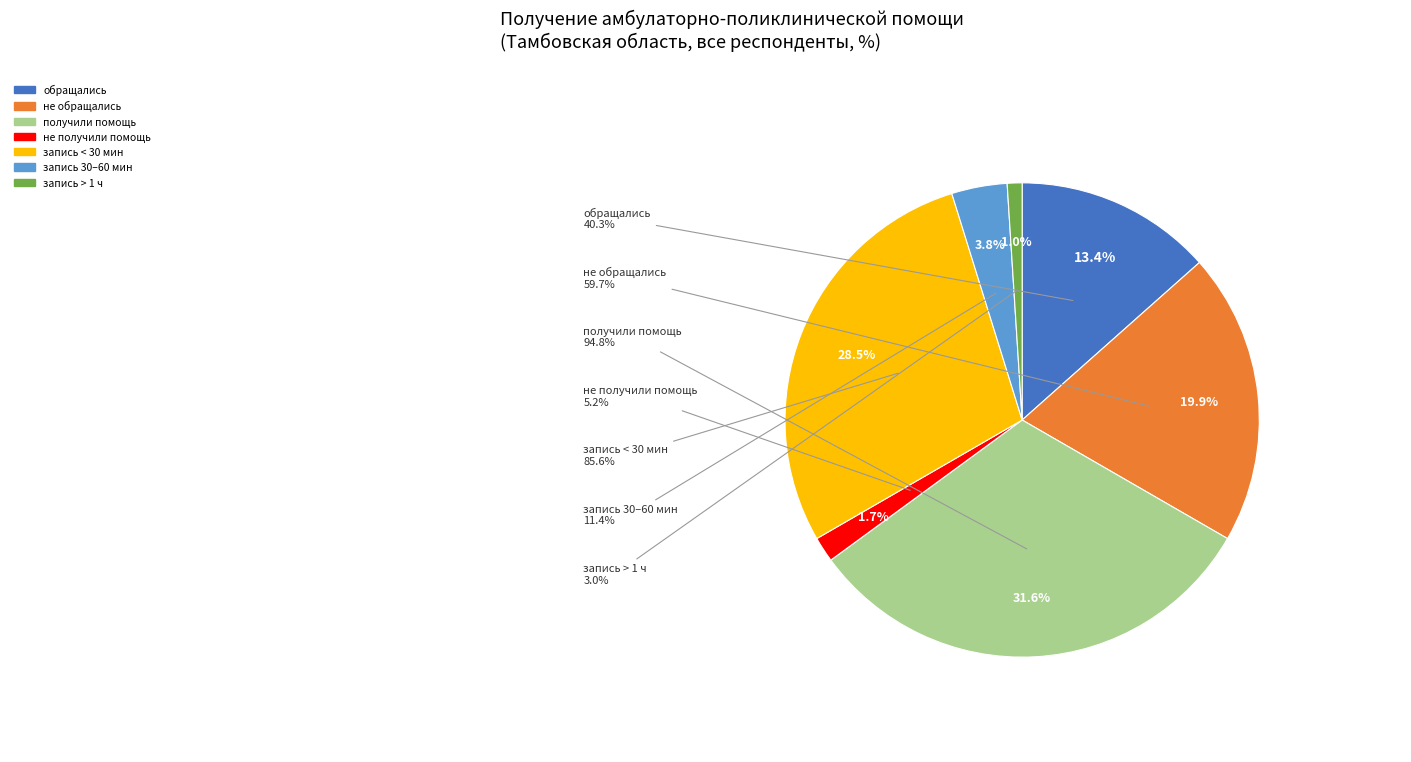

What percentage is the получили медицинскую помощь slice, to the nearest percent?

32%